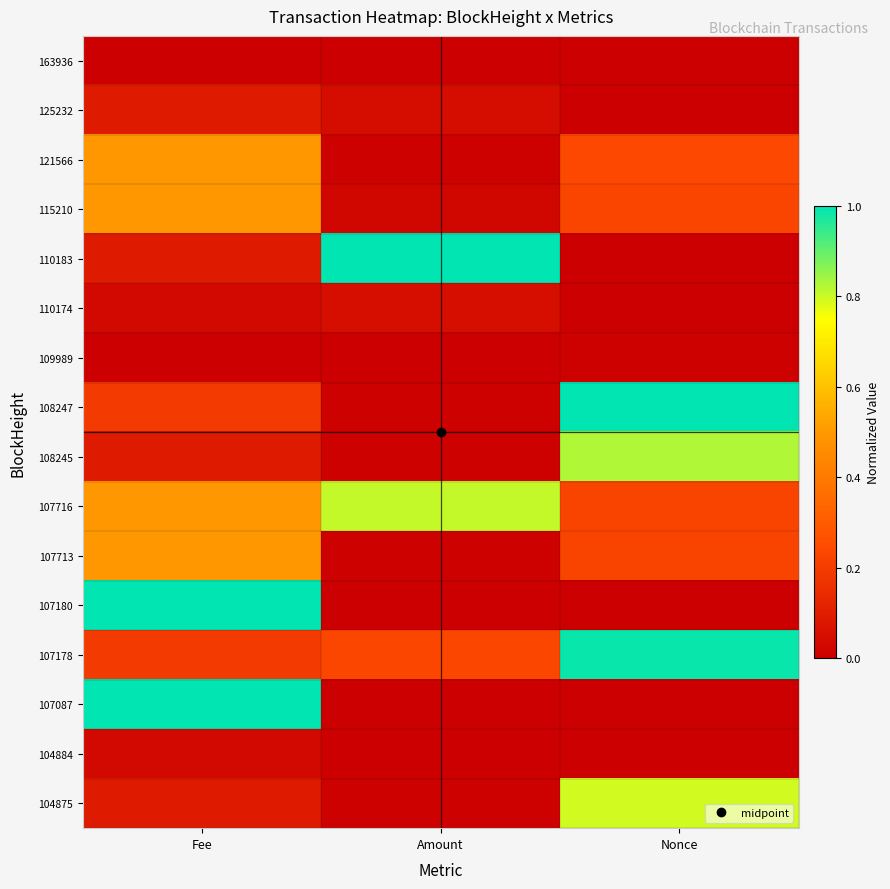

What is the difference between the highest and lowest values at Amount?

1.0